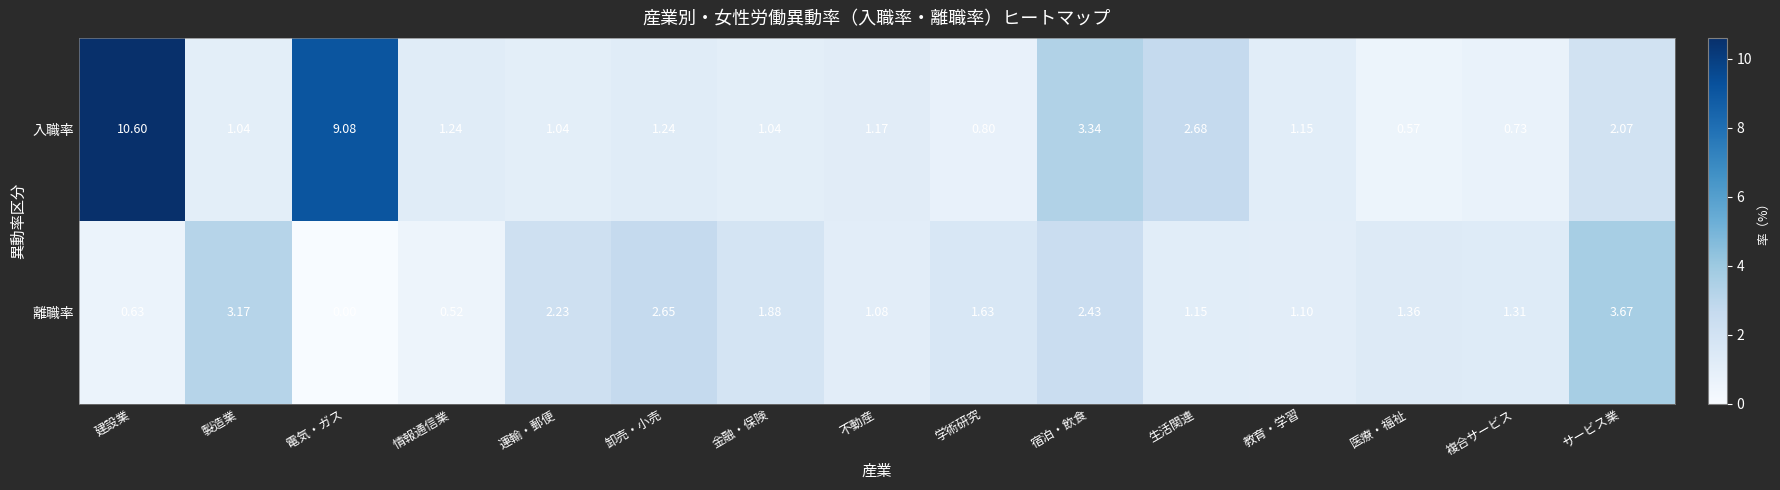

At which label is 離職率 closest to 1?

不動産